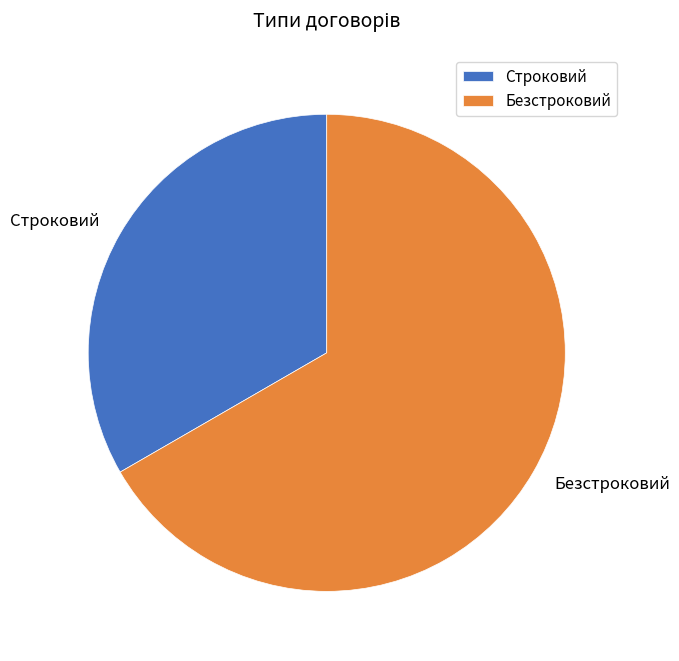

Count the number of slices in the pie.

2